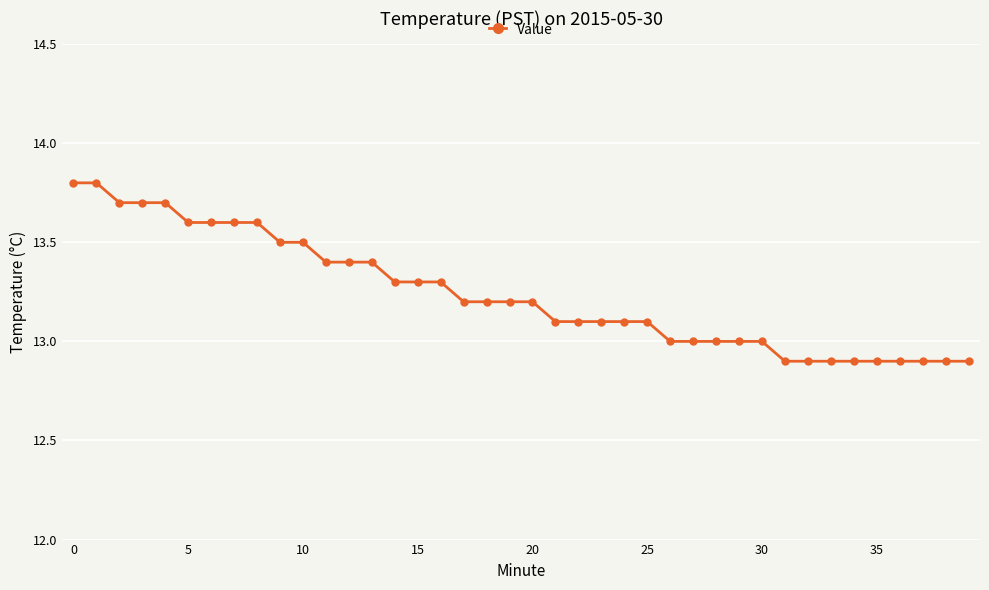

What is the value of the 22nd point from the left?

13.1